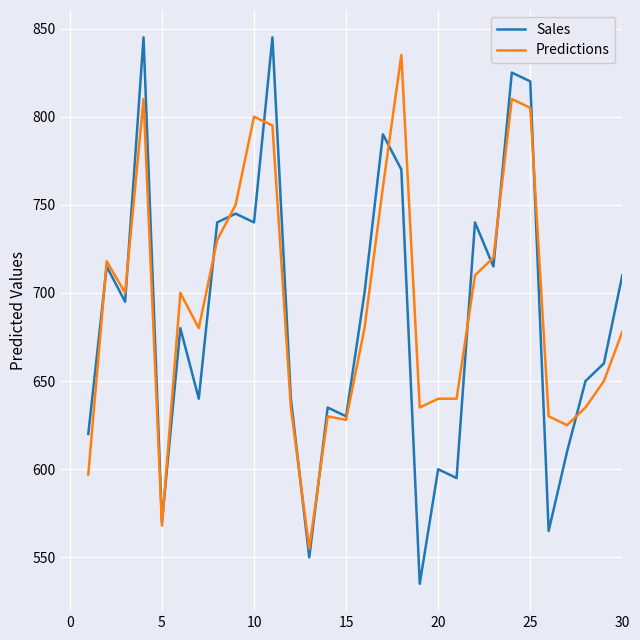

Reading right to left, extract all data points from this chart.

Sales: 710	660	650	610	565	820	825	715	740	595	600	535	770	790	700	630	635	550	640	845	740	745	740	640	680	570	845	695	715	620
Predictions: 678	650	635	625	630	805	810	720	710	640	640	635	835	760	680	628	630	555	635	795	800	750	730	680	700	568	810	700	718	597